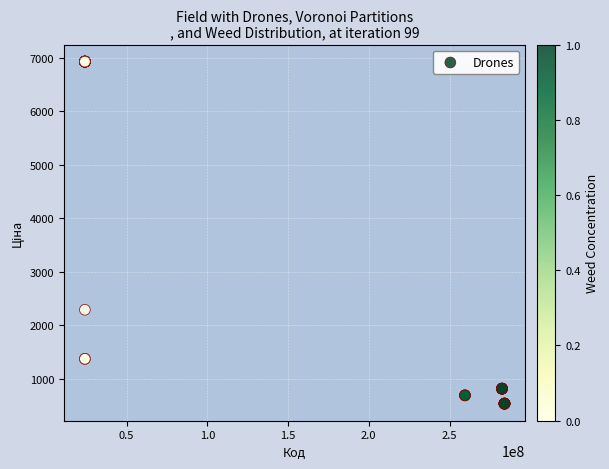

What Y value in the scatter plot is closest to 3732?

2291.7